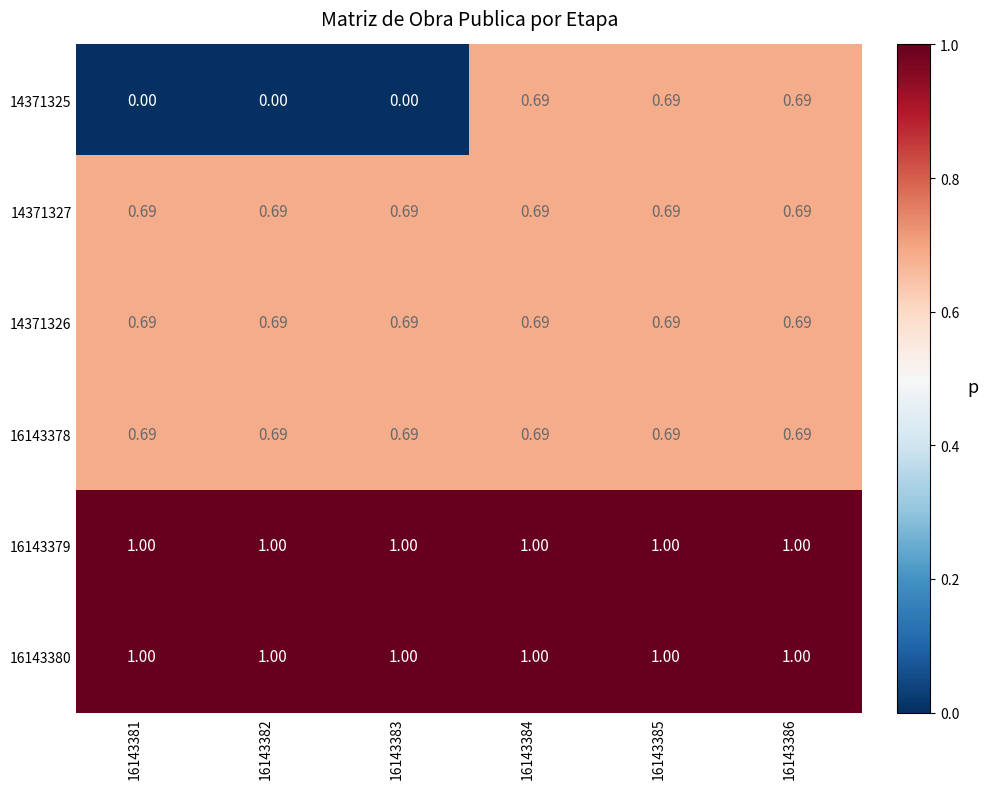

Is the value of 16143380 at 16143385 greater than the value of 16143378 at 16143383?

Yes